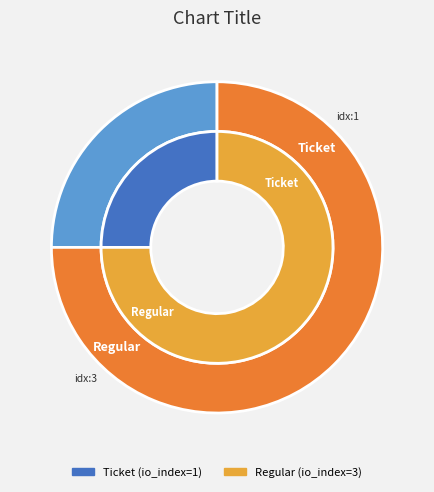

Do Regular and Ticket together represent more than half of the pie?

Yes